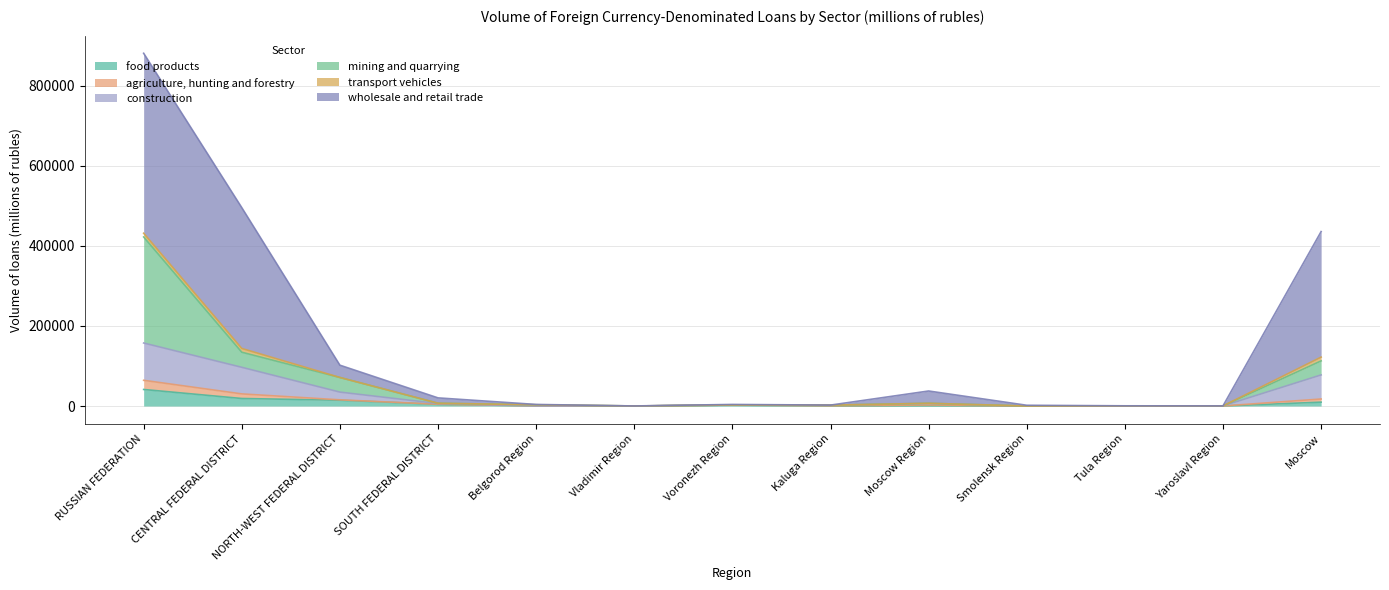

At which category is the sum across all series the highest?

RUSSIAN FEDERATION